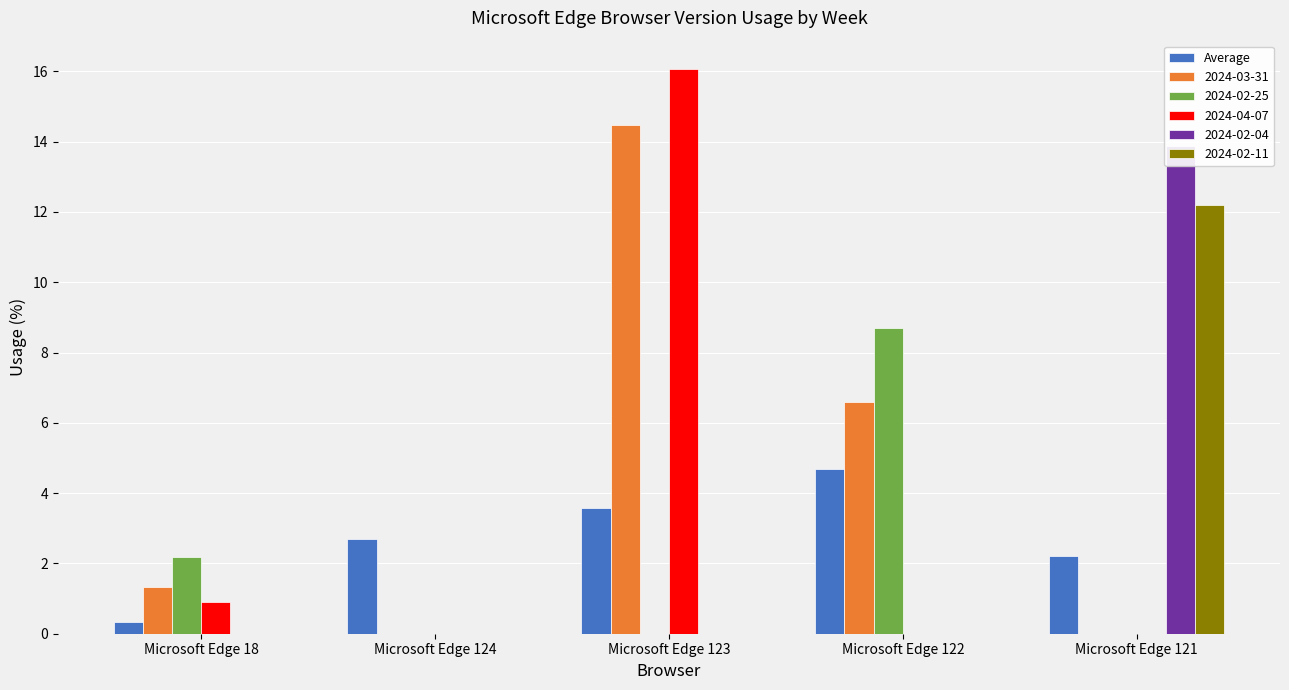

What is the value of the 3rd bar from the left?

3.6